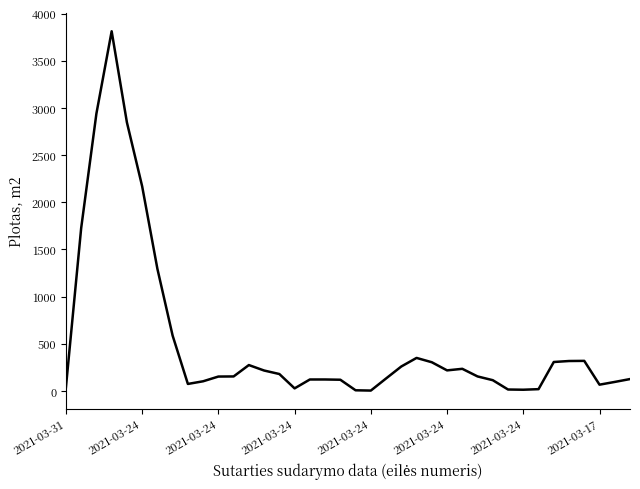

What is the maximum value shown in the chart?

3812.6